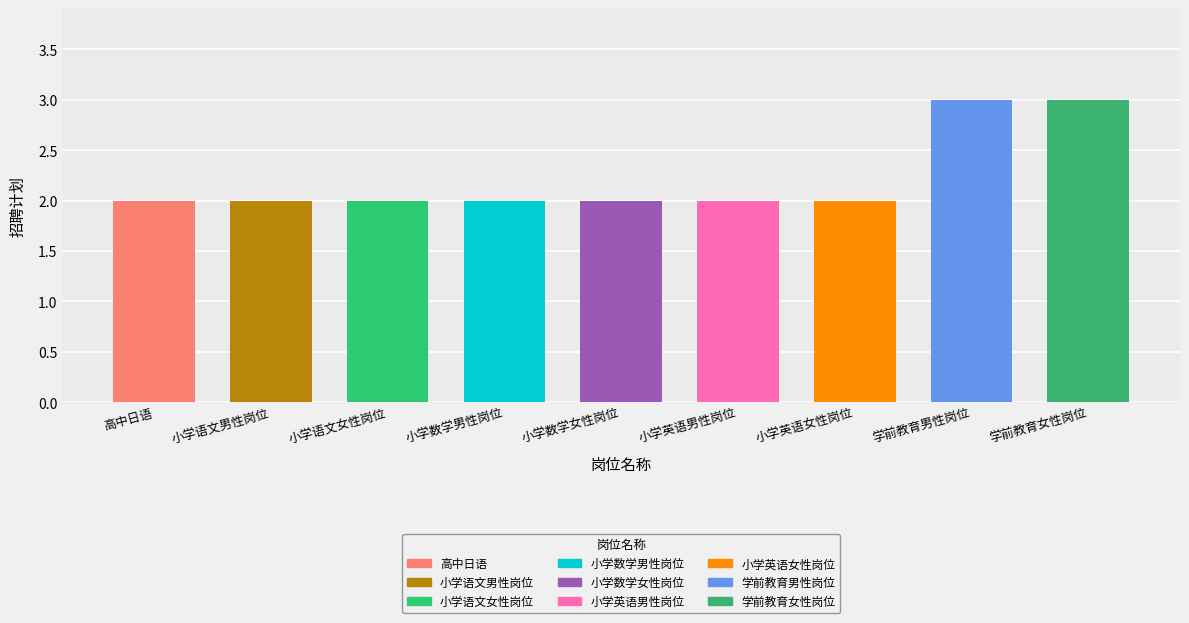

Rank the categories by value from highest to lowest.

学前教育男性岗位, 学前教育女性岗位, 高中日语, 小学语文男性岗位, 小学语文女性岗位, 小学数学男性岗位, 小学数学女性岗位, 小学英语男性岗位, 小学英语女性岗位